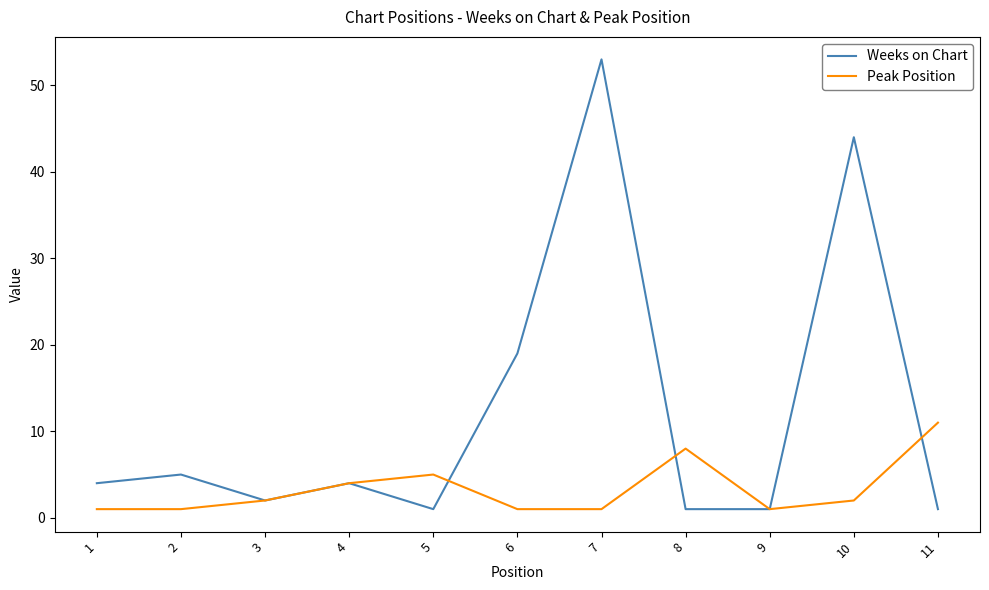

List the series in order of their peak value, lowest first.

Peak Position, Weeks on Chart